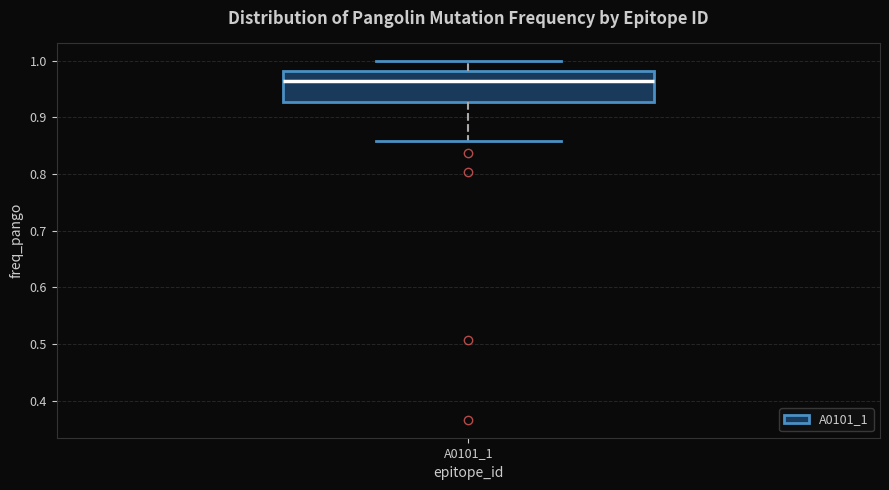

Read this box plot against the y-axis: the position of the median line, the range covered by the box, and the ends of both whiskers. The values are not printed on the chart, so give them approximately, as read against the axis.

median 0.96, box 0.93 to 0.98, whiskers 0.86 to 1.00